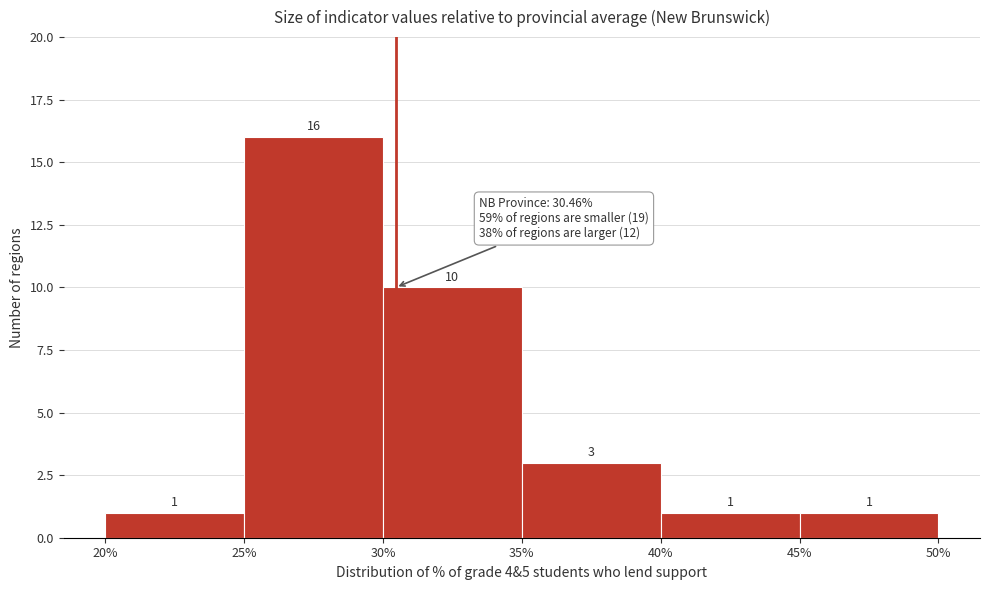

Reading left to right, transcribe this chart: for each bar, give the range it covers on the x-axis and its height.

20% to 25%: 1
25% to 30%: 16
30% to 35%: 10
35% to 40%: 3
40% to 45%: 1
45% to 50%: 1